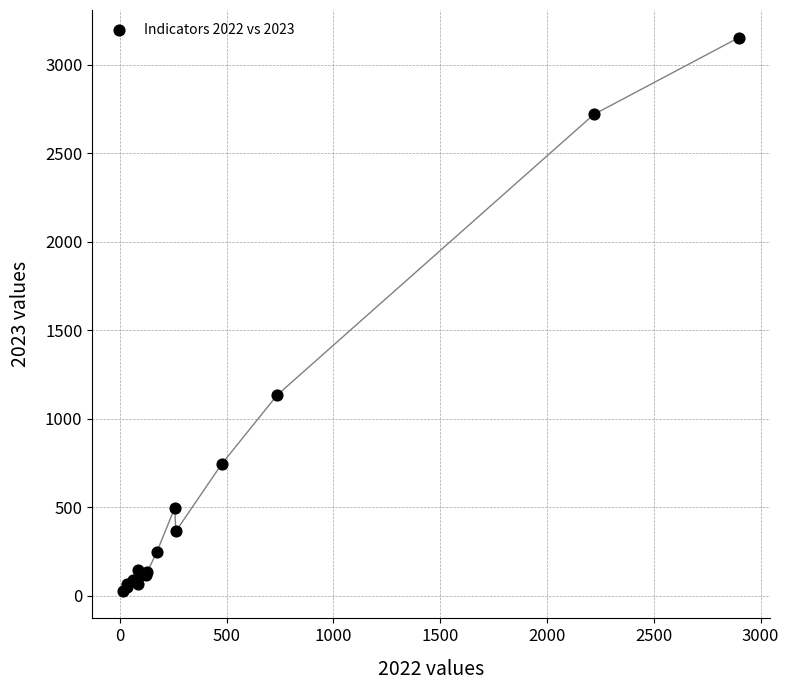

What Y value in the scatter plot is closest to 1590?

1135.1